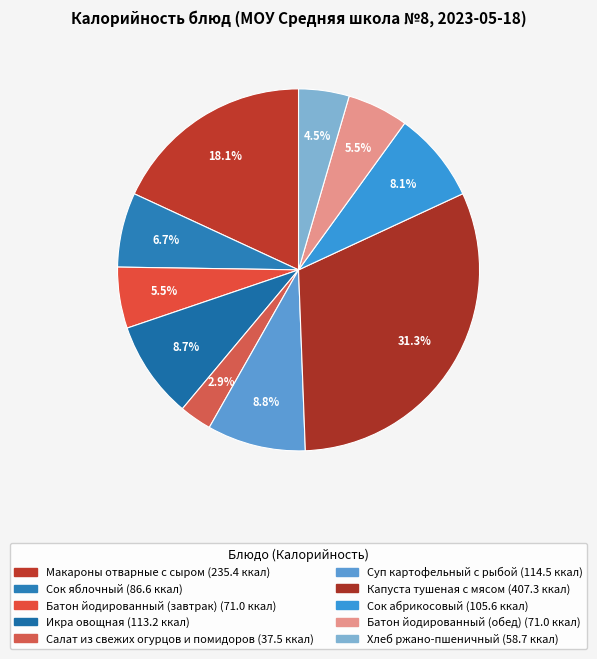

Combined, do Батон йодированный (обед) and Макароны отварные с сыром account for over 50%?

No